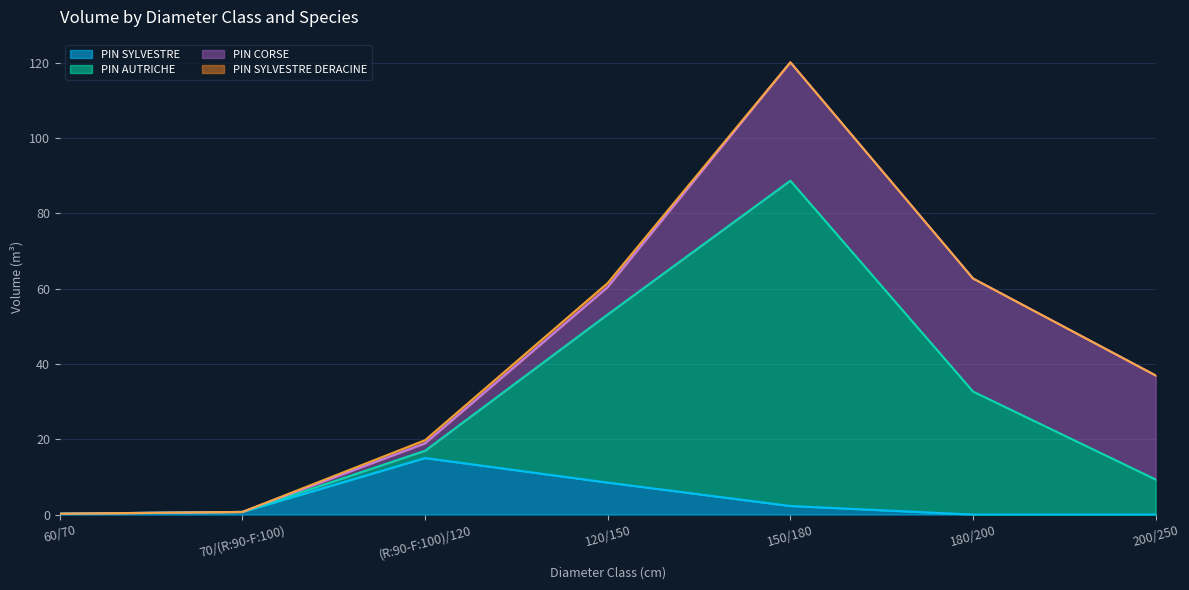

What is the sum of the PIN SYLVESTRE values at 60/70 and 150/180?

2.5